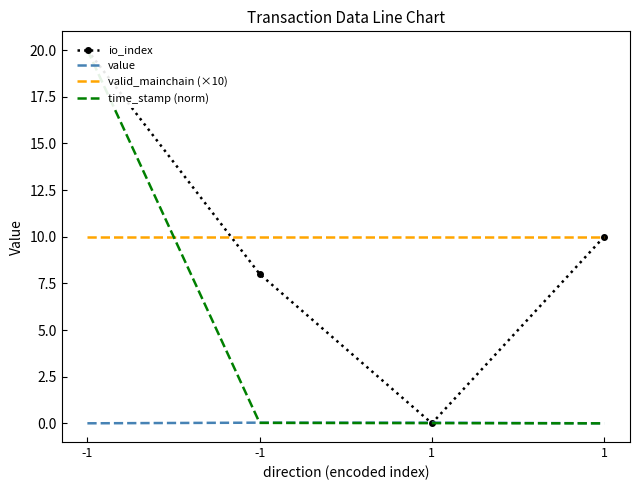

Reading left to right, transcribe all the data shown in this chart.

io_index: -1=20.0	-1=8.0	1=0.0	1=10.0
value: -1=0.0	-1=0.0	1=0.0	1=0.0
valid_mainchain (×10): -1=10.0	-1=10.0	1=10.0	1=10.0
time_stamp (norm): -1=20.0	-1=0.0	1=0.0	1=0.0